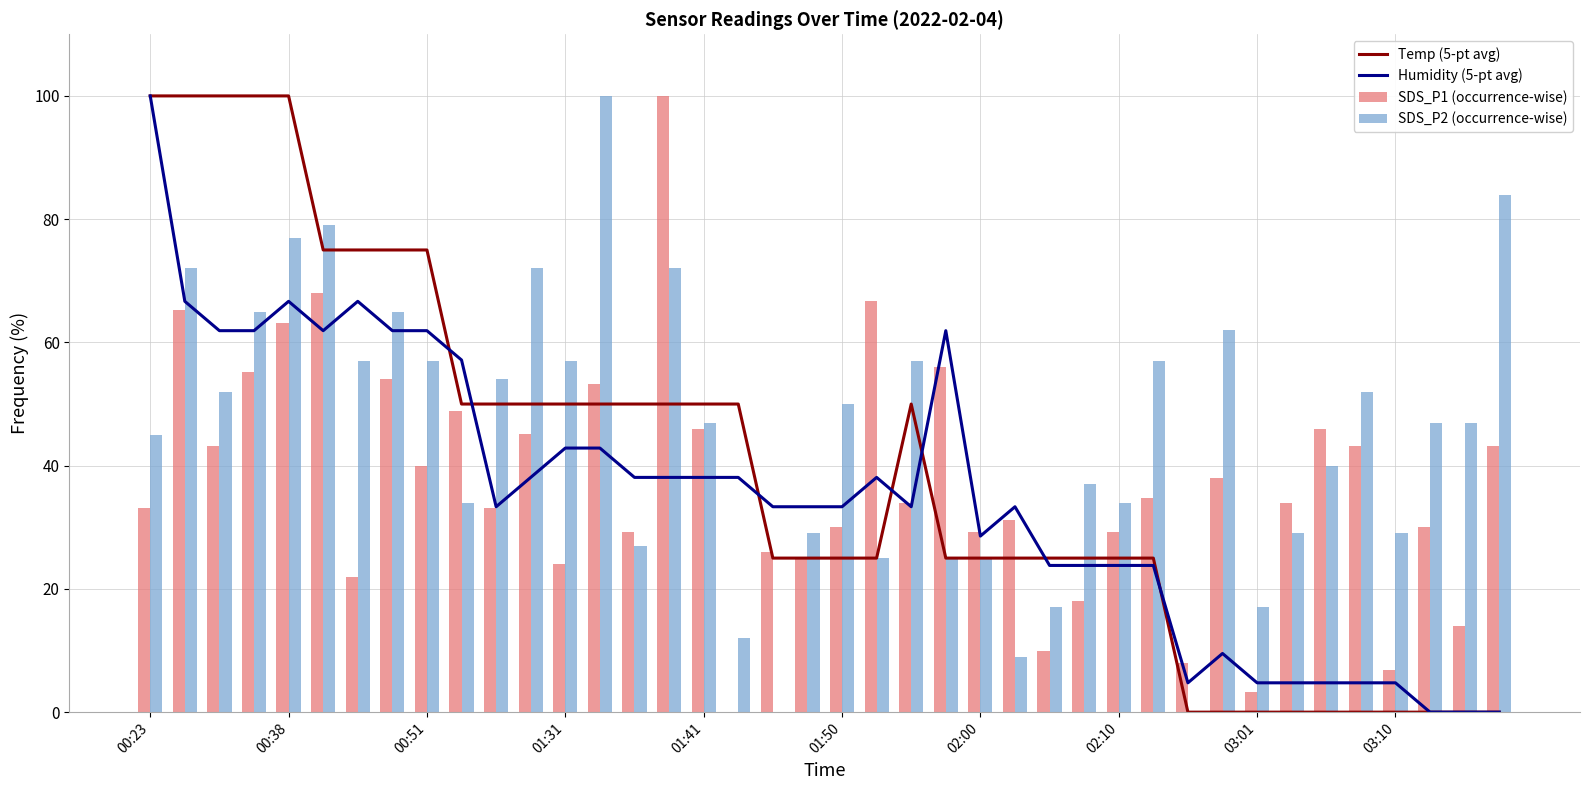

Which series has the largest total across all categories?

SDS_P2 (occurrence-wise)